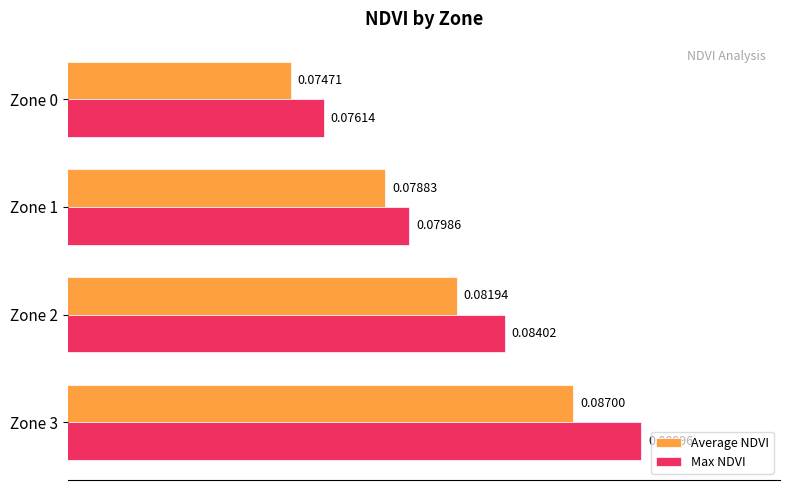

At which category is the sum across all series the highest?

Zone 3